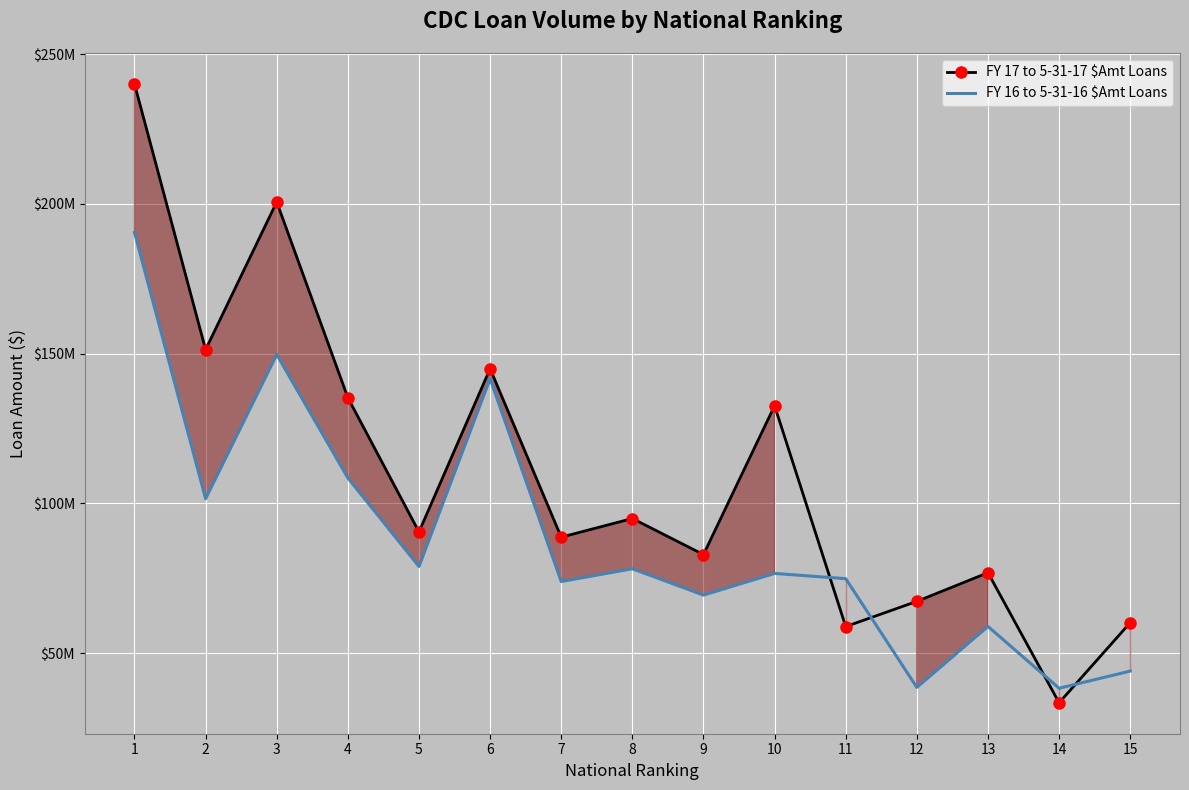

What is the difference between the highest and lowest values at 1?

49621000